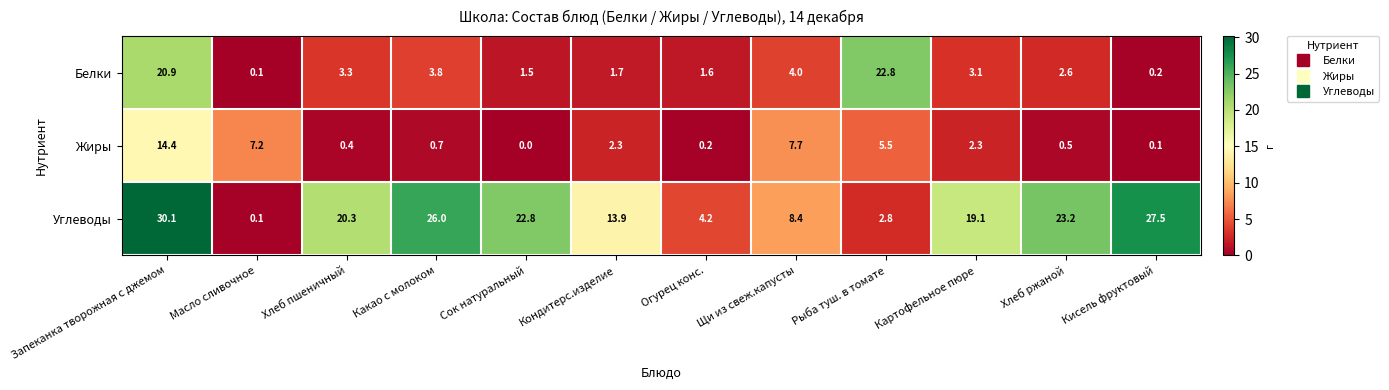

At how many categories does at least one series exceed 9?

9